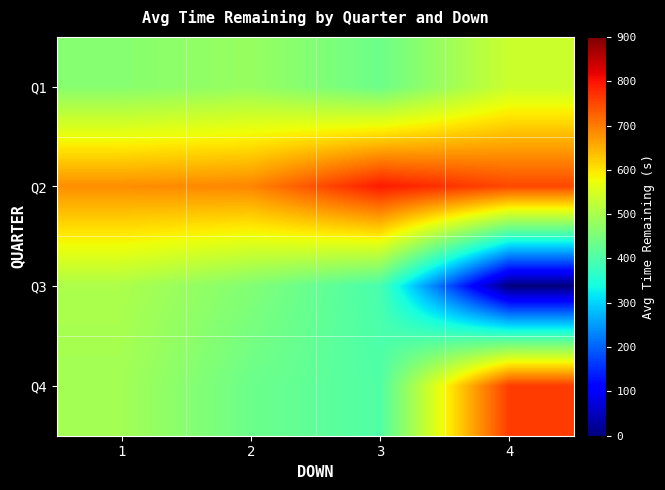

Which series changed the most between 2 and 4?

Q3